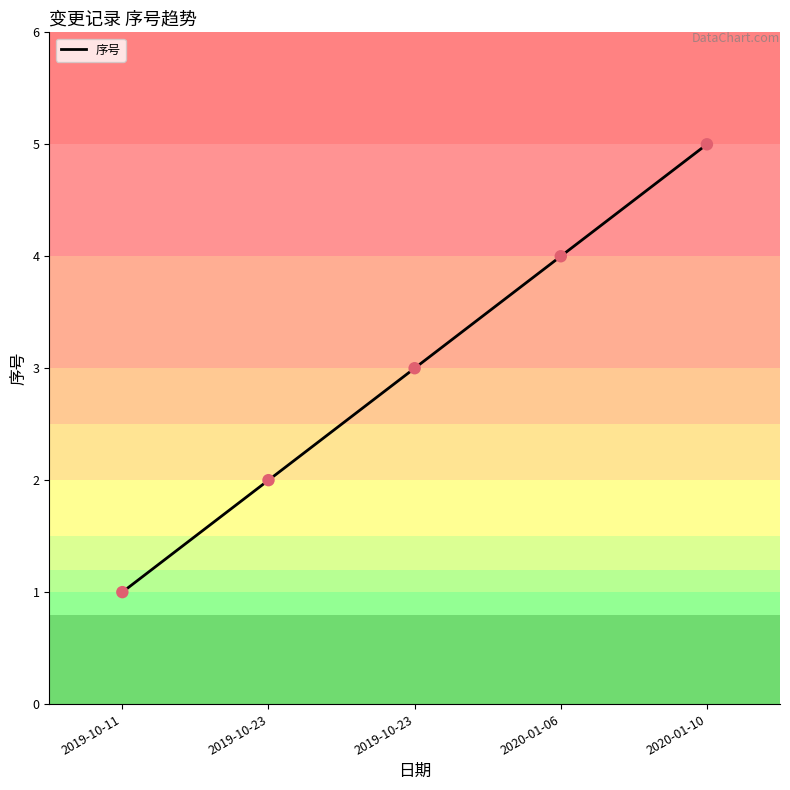

What is the change in value from 2019-10-23 to 2020-01-10?

+2